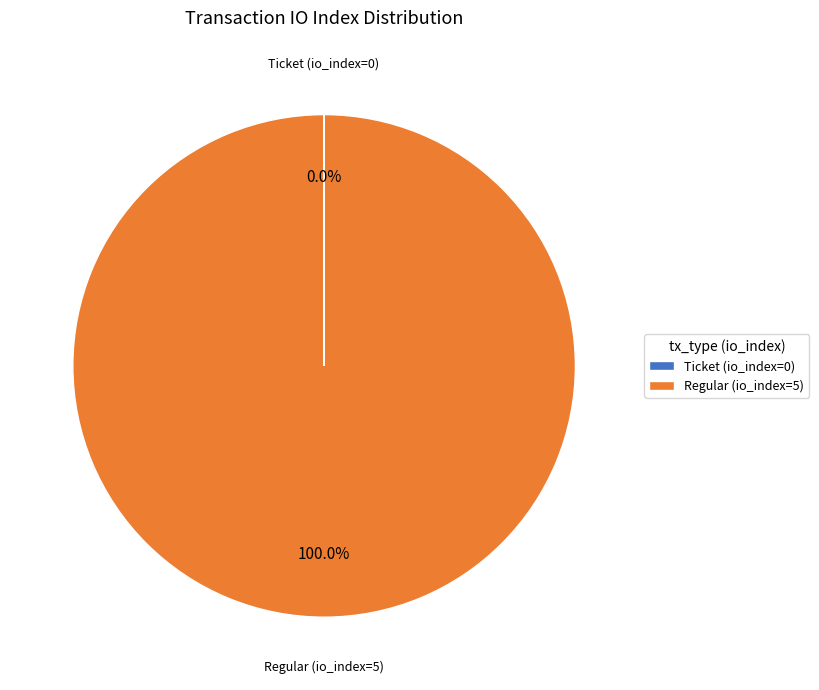

To the nearest percent, what percentage of the pie is Regular (io_index=5)?

100%